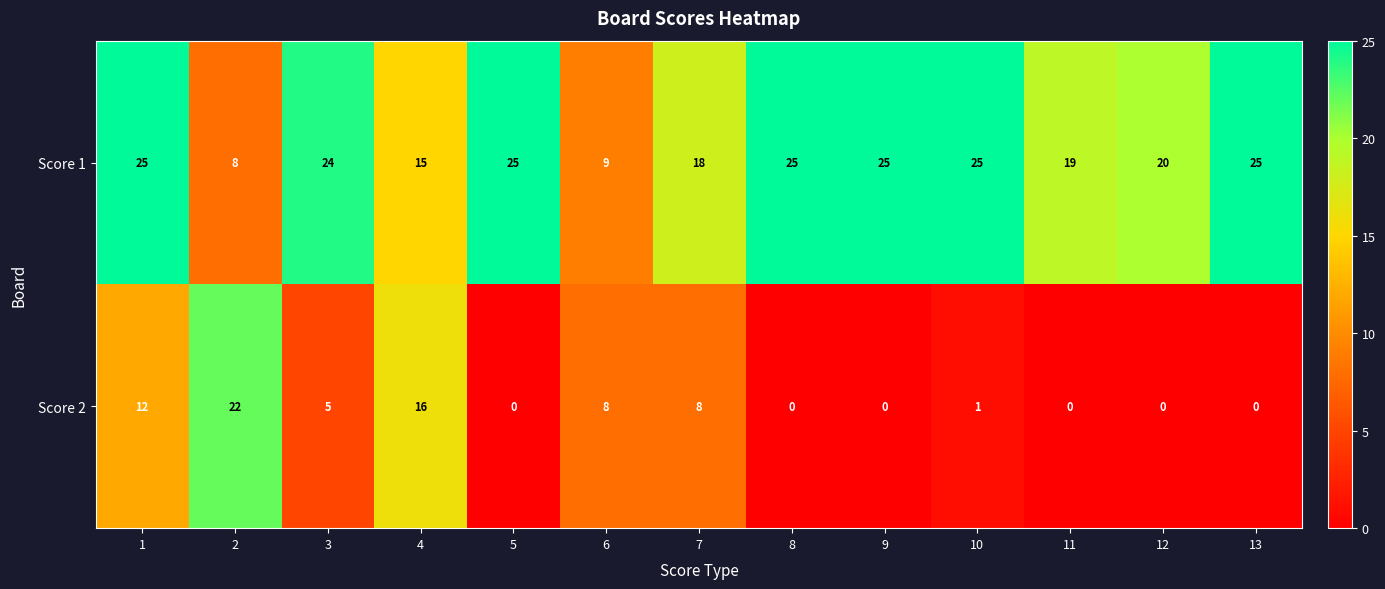

Which series has the largest range (max minus min)?

Score 2